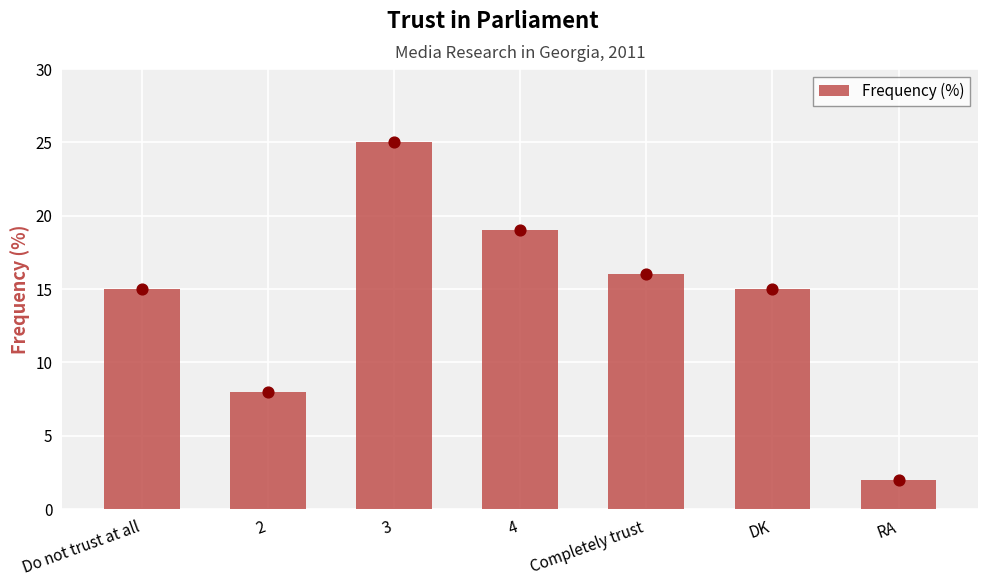

What is the change in value from 2 to 4?

+11